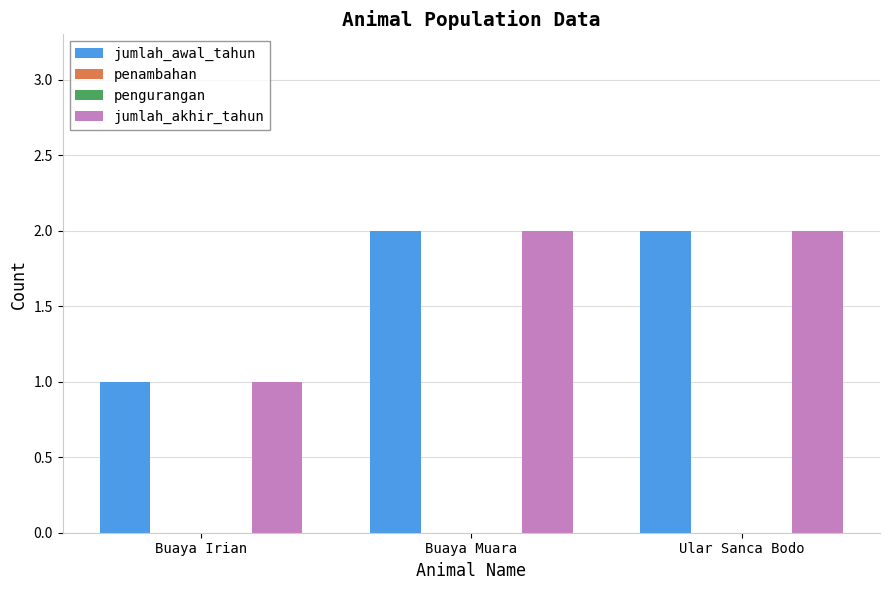

Is the value of jumlah_akhir_tahun at Ular Sanca Bodo greater than the value of penambahan at Buaya Muara?

Yes